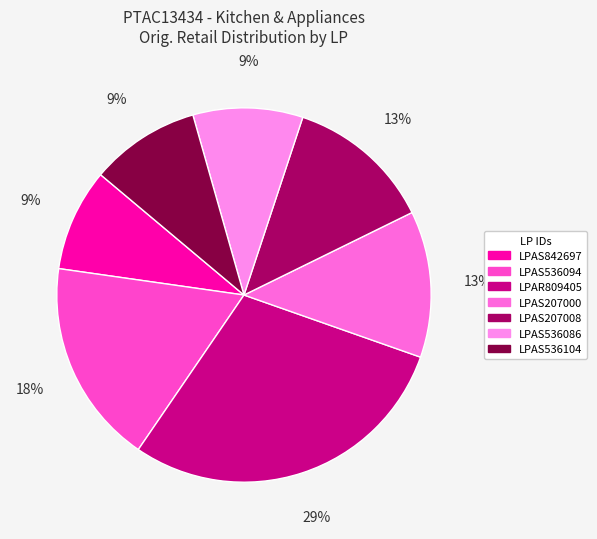

Count the number of slices in the pie.

7